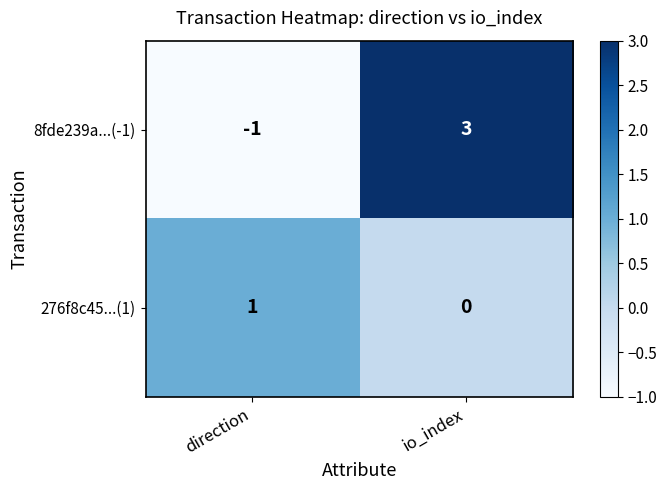

Rank the series by their average value, from lowest to highest.

276f8c45...(1), 8fde239a...(-1)